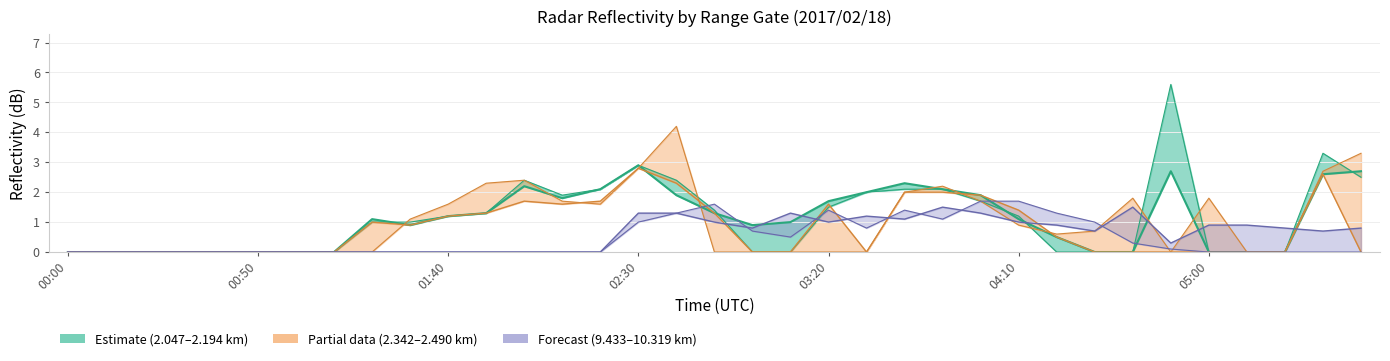

How many interior local valleys does the 2.342 km series have?

3